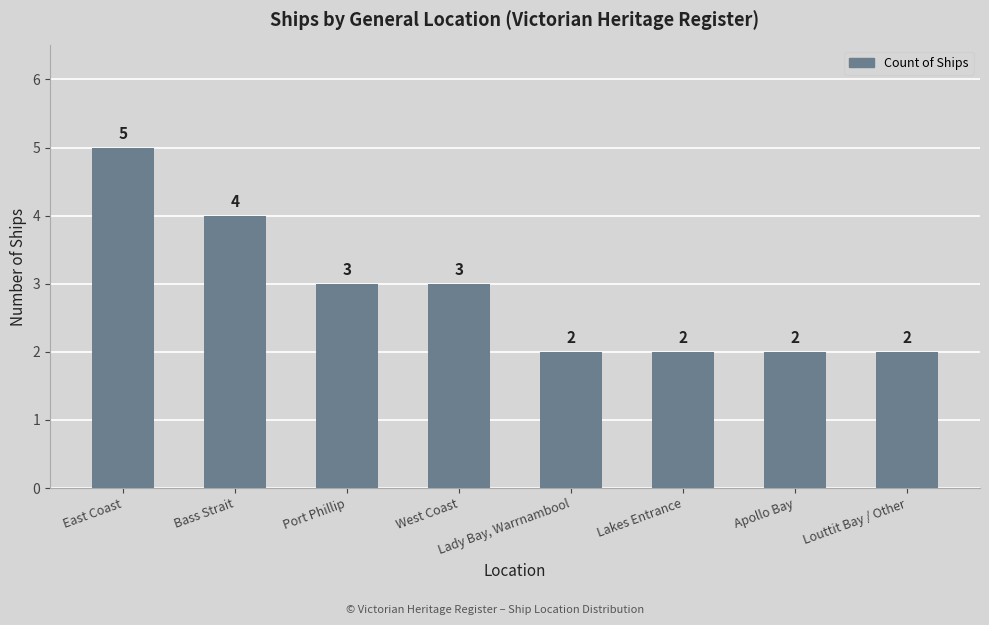

Reading right to left, what are all the values shown in this chart?

Louttit Bay / Other=2	Apollo Bay=2	Lakes Entrance=2	Lady Bay, Warrnambool=2	West Coast=3	Port Phillip=3	Bass Strait=4	East Coast=5